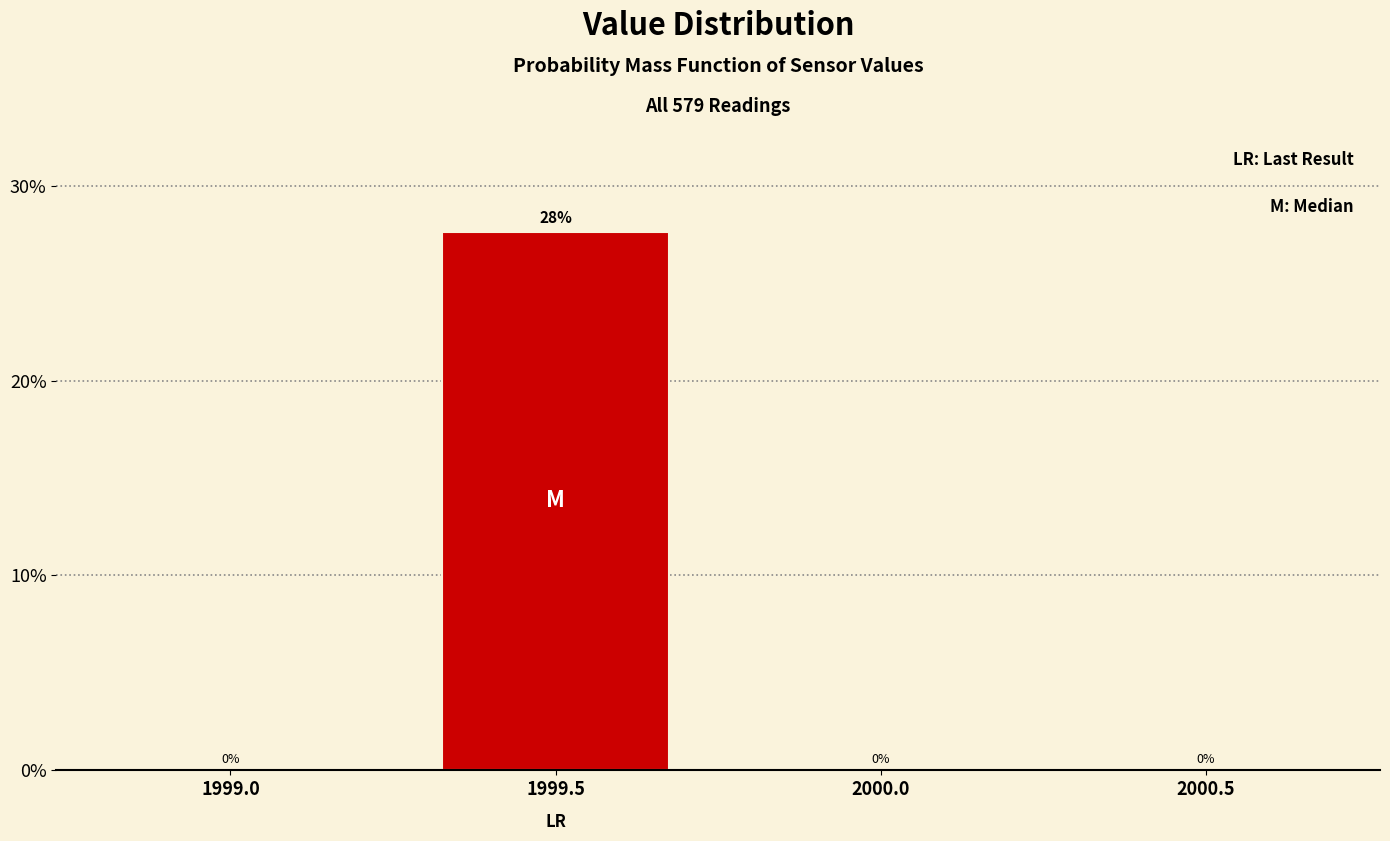

Between 1999.5 and 1999.0, which is larger?

1999.5